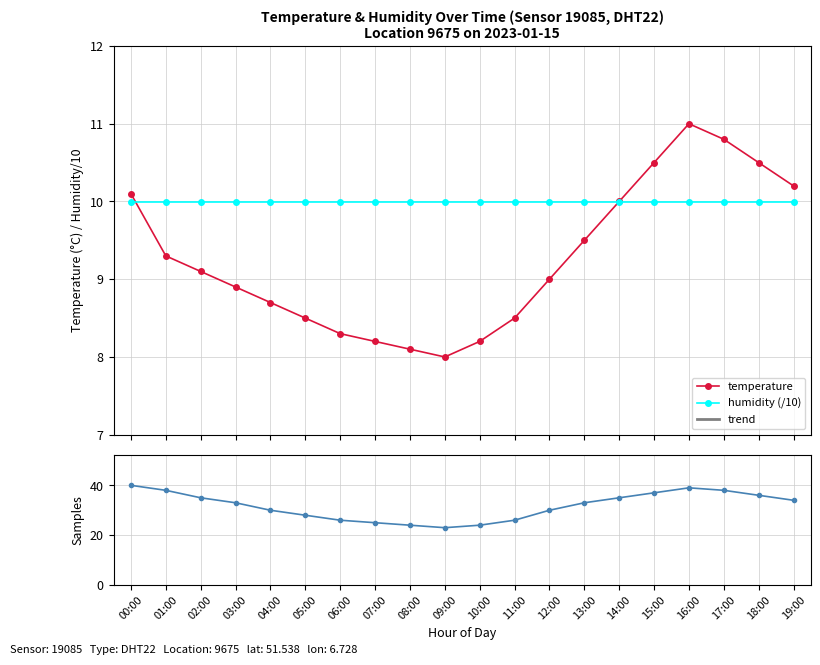

Reading left to right, what are all the values shown in this chart?

00:00=10.1	01:00=9.3	02:00=9.1	03:00=8.9	04:00=8.7	05:00=8.5	06:00=8.3	07:00=8.2	08:00=8.1	09:00=8.0	10:00=8.2	11:00=8.5	12:00=9.0	13:00=9.5	14:00=10.0	15:00=10.5	16:00=11.0	17:00=10.8	18:00=10.5	19:00=10.2